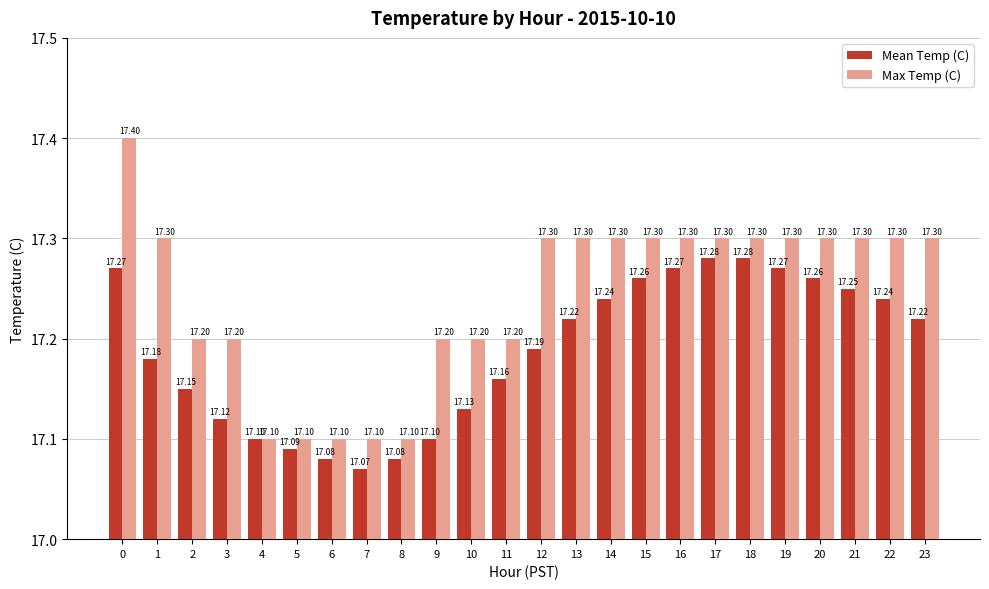

At 6, list the series in order from smallest to largest.

Mean Temp (C), Max Temp (C)